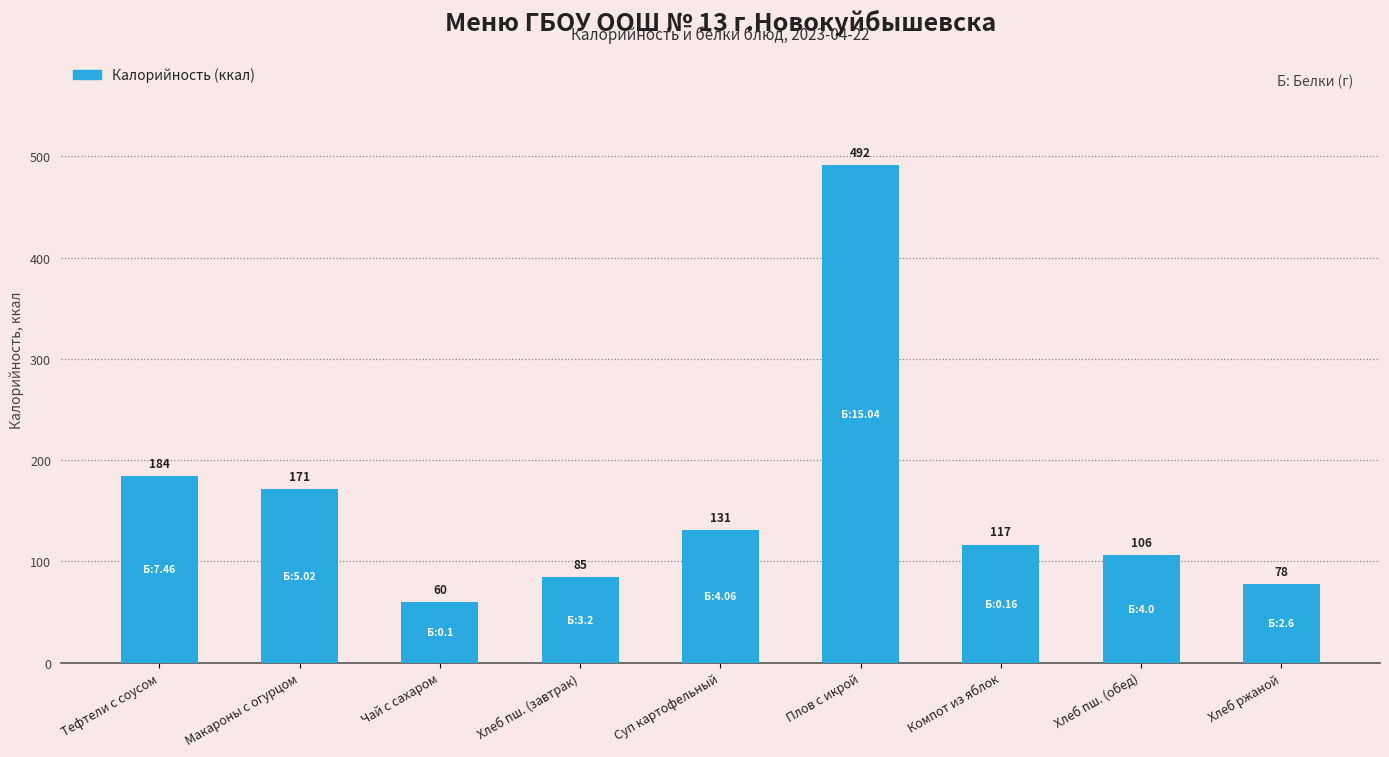

True or false: the data shows 116.6 at Компот из яблок.

True